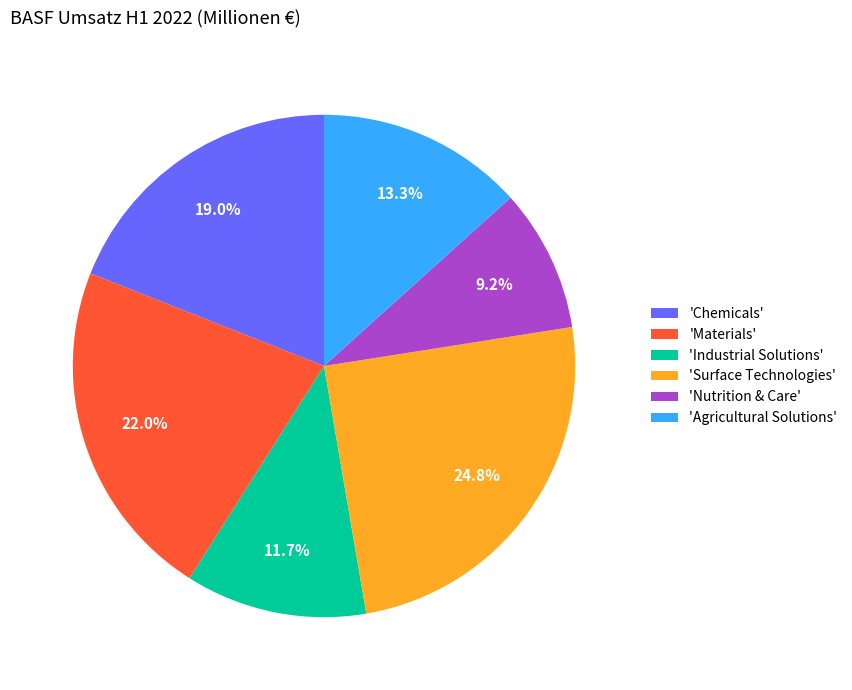

Count the number of slices in the pie.

6